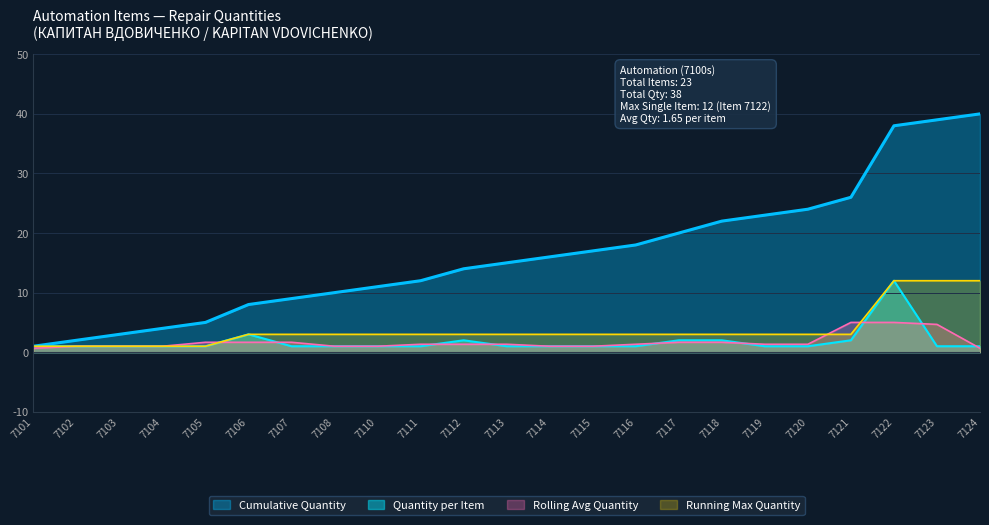

True or false: Rolling Avg Quantity has a value of 1.3 at 7119.

True